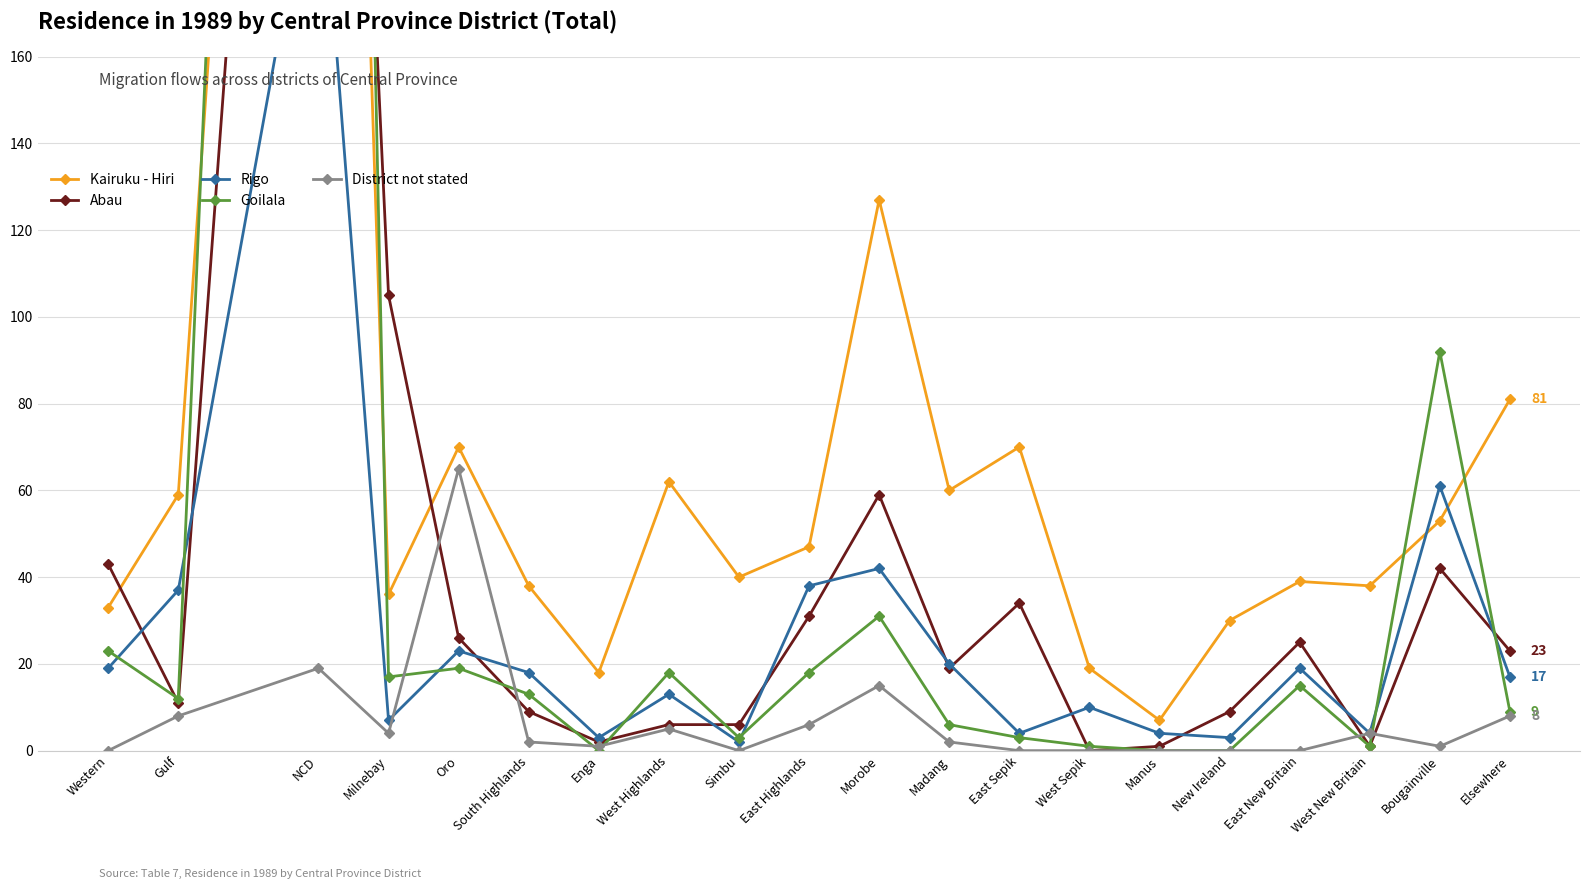

How many times do District not stated and Abau cross each other?

4